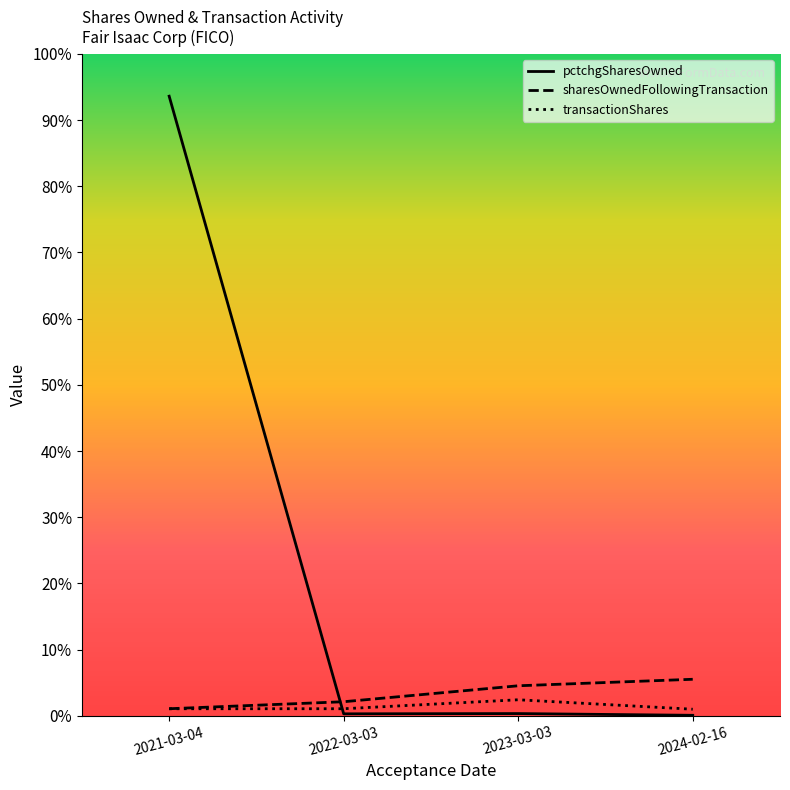

At how many categories does at least one series exceed 14864?

1